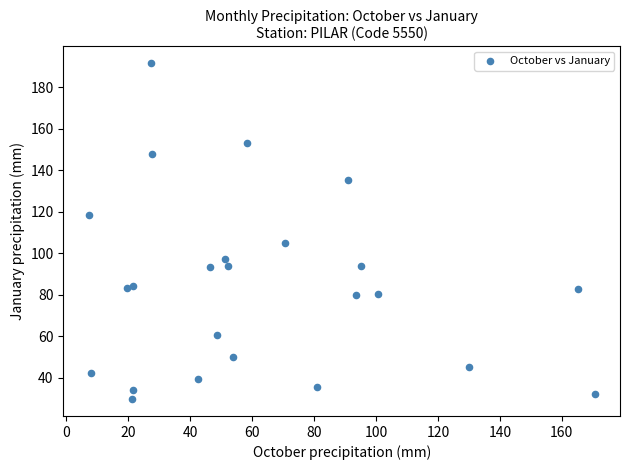

What is the range of X values (max minus min)?

163.4